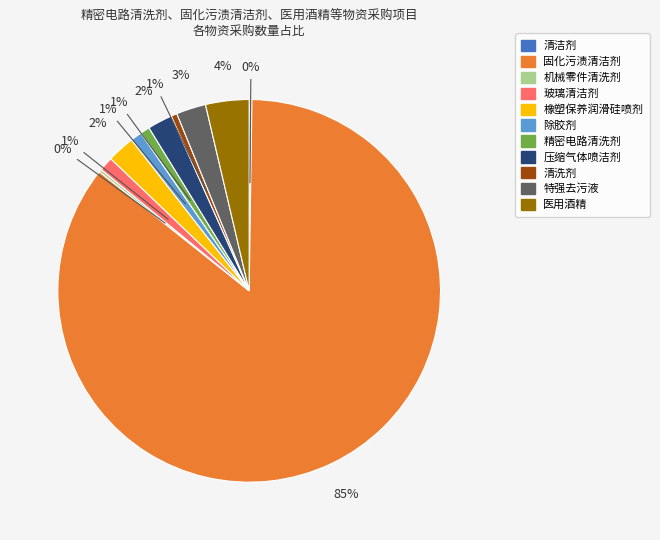

What percentage is the 压缩气体喷洁剂 slice, to the nearest percent?

2%